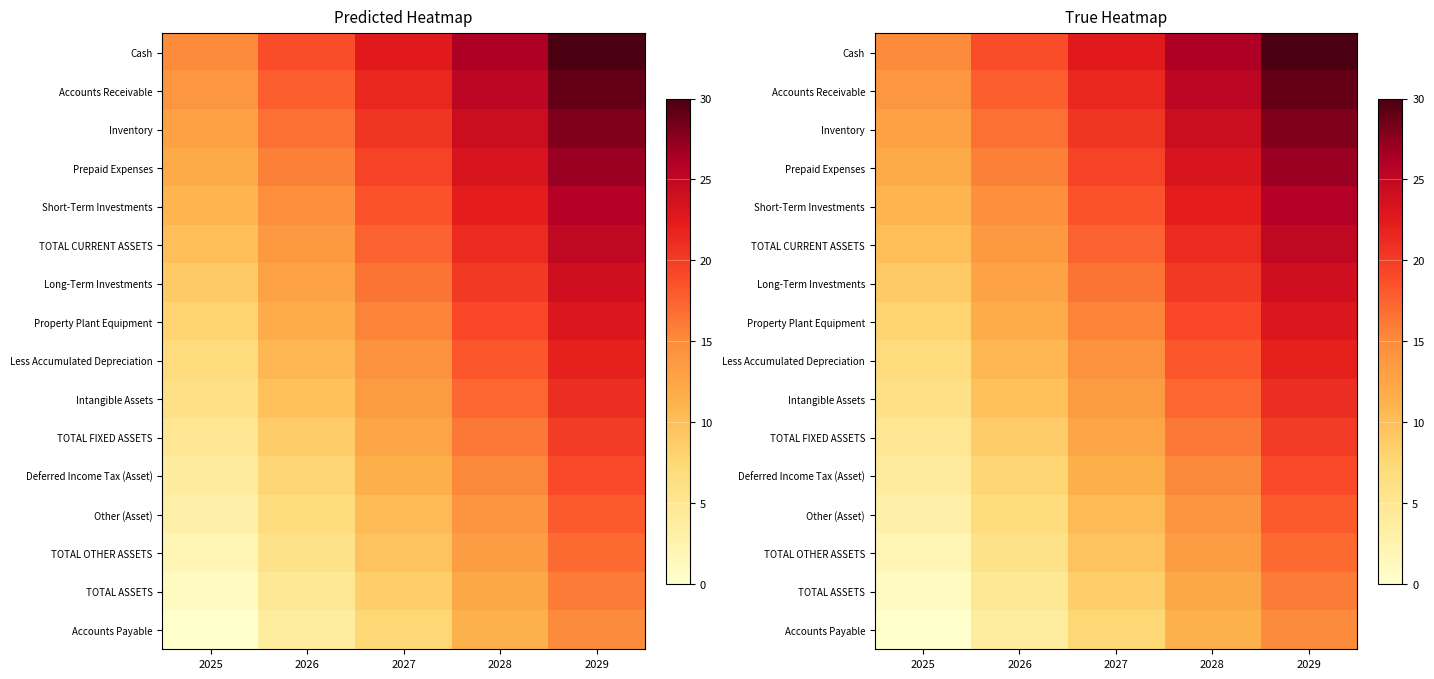

Which category has the lowest value across all series?

2025